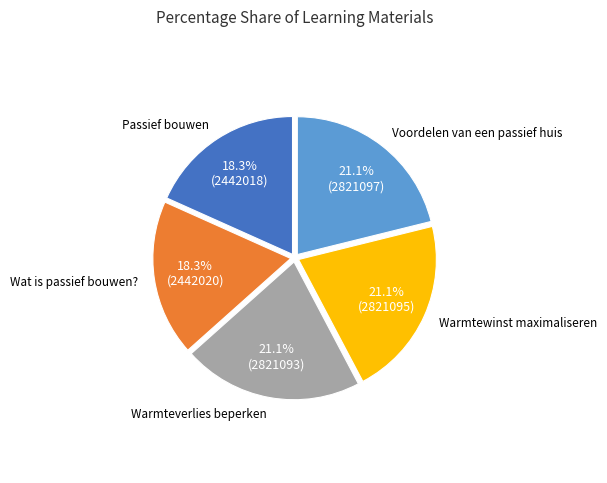

To the nearest percent, what is the difference between the largest and smallest slice percentages?

3%